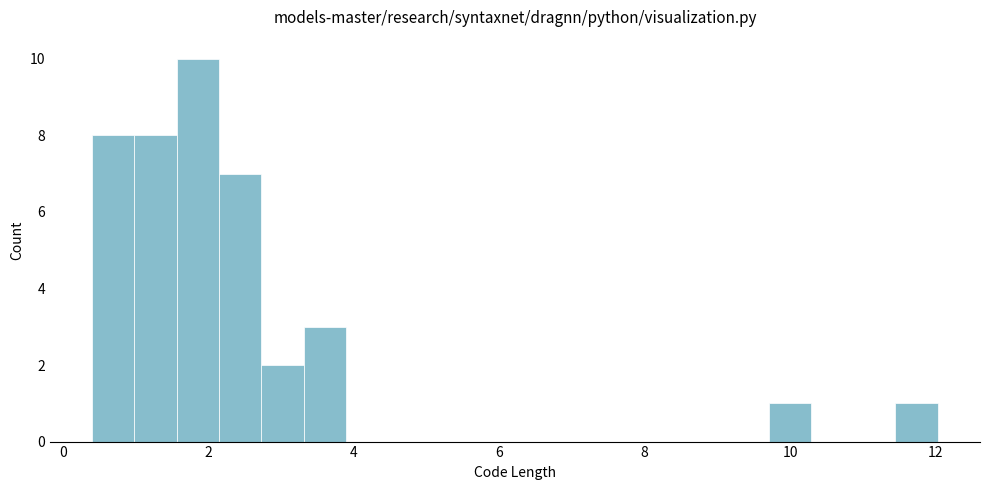

Read against the x-axis, roughly where is the centre of the tallest bar?

1.8